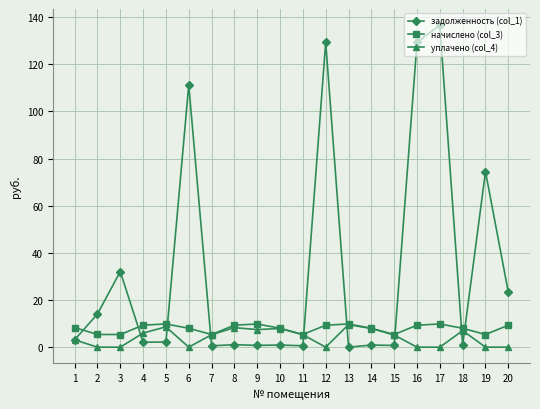

What is the sum of the задолженность (col_1) values at 7 and 9?

1.4